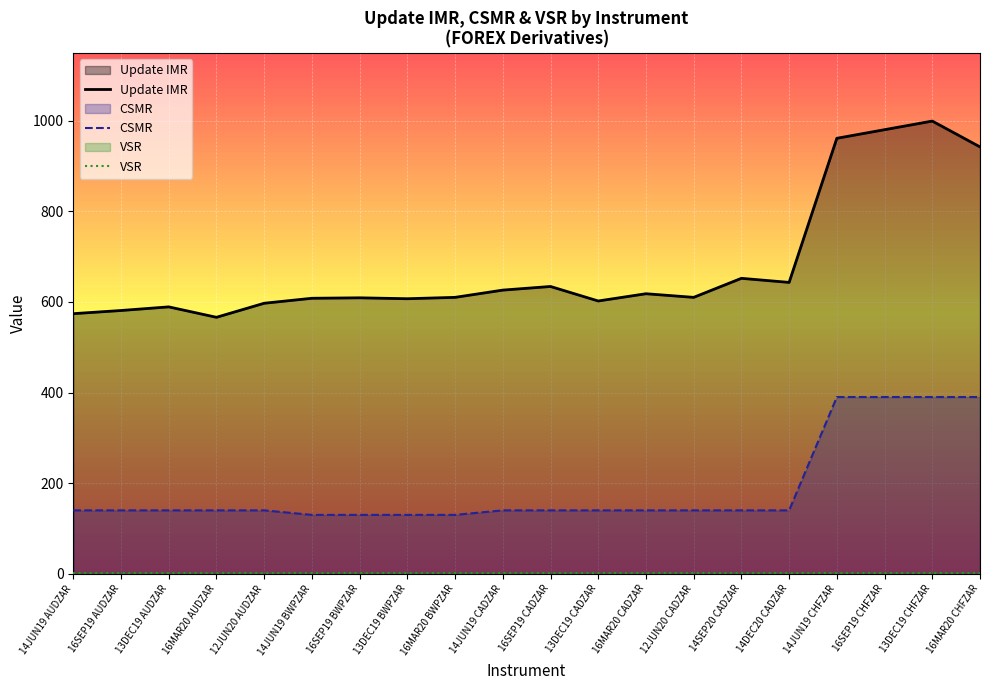

What is the total value across all series at 14JUN19 CADZAR?

768